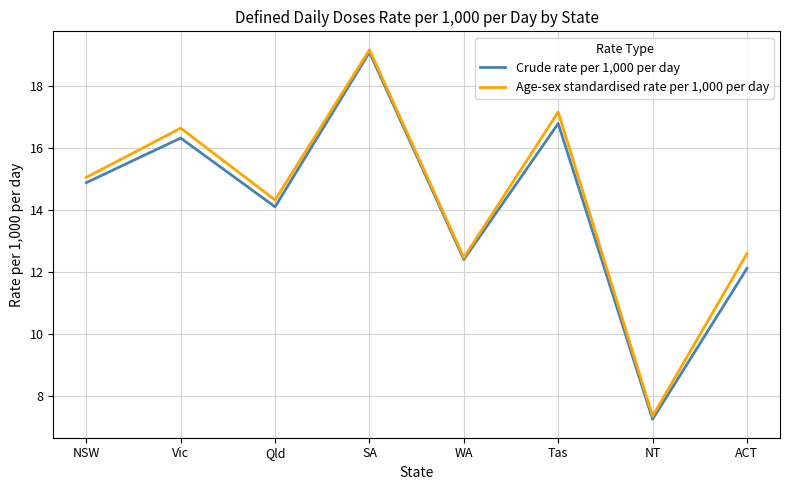

The value of Crude rate per 1,000 per day at WA is 12.4. True or false?

True